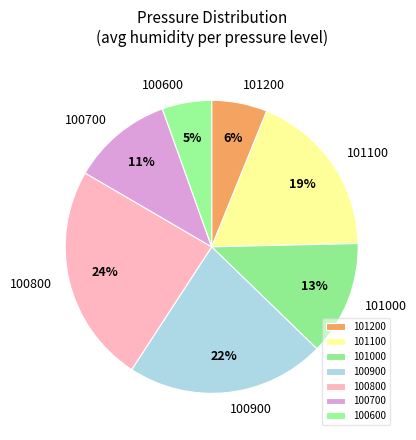

Which slice is the smallest?

100600